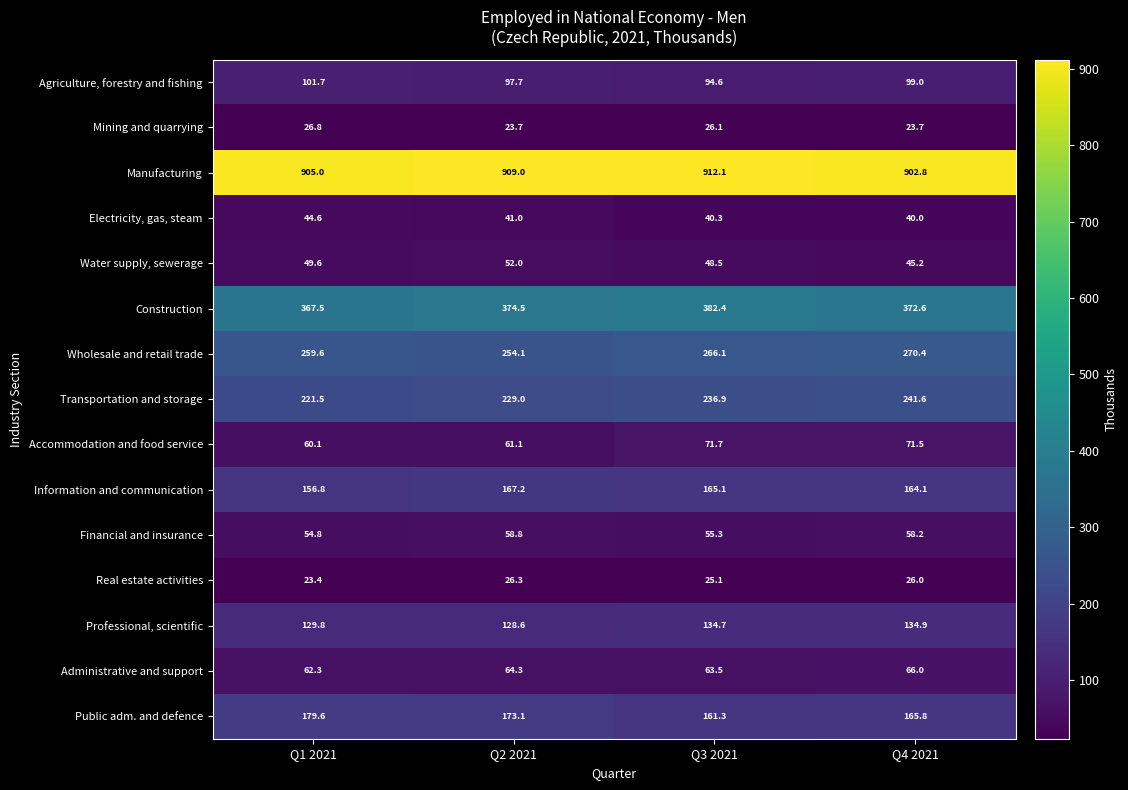

What is the difference between the maximum and minimum values in the Mining and quarrying series?

3.1